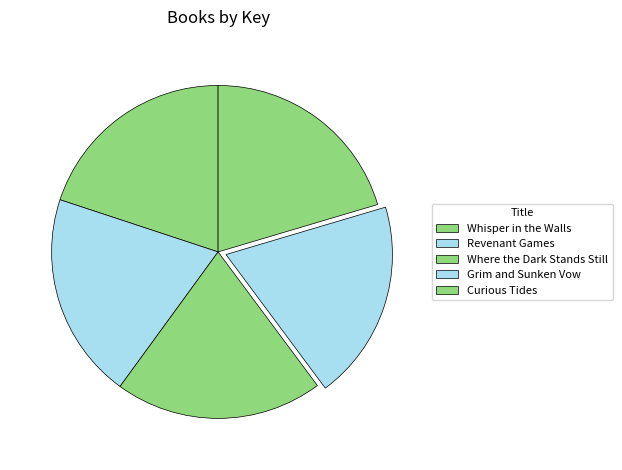

To the nearest percent, what is the average slice percentage?

20%